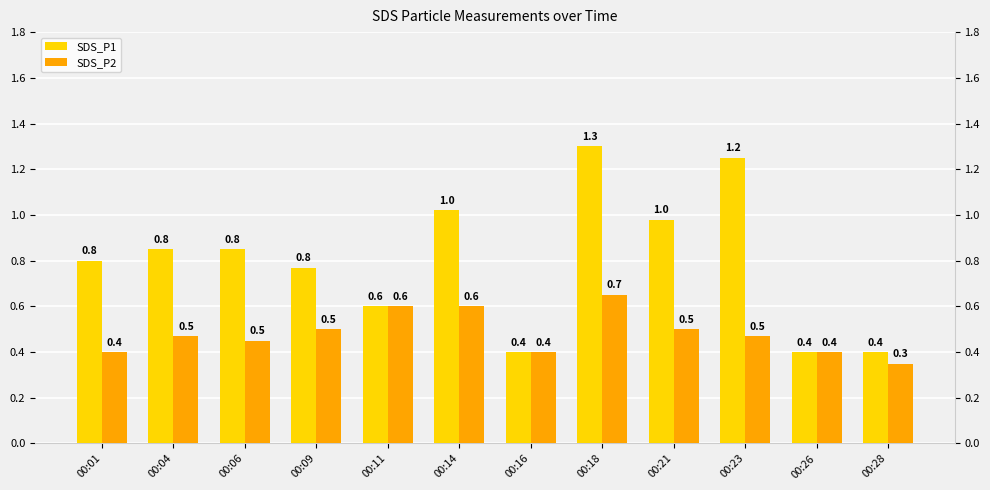

What is the sum of all SDS_P2 values?

5.8